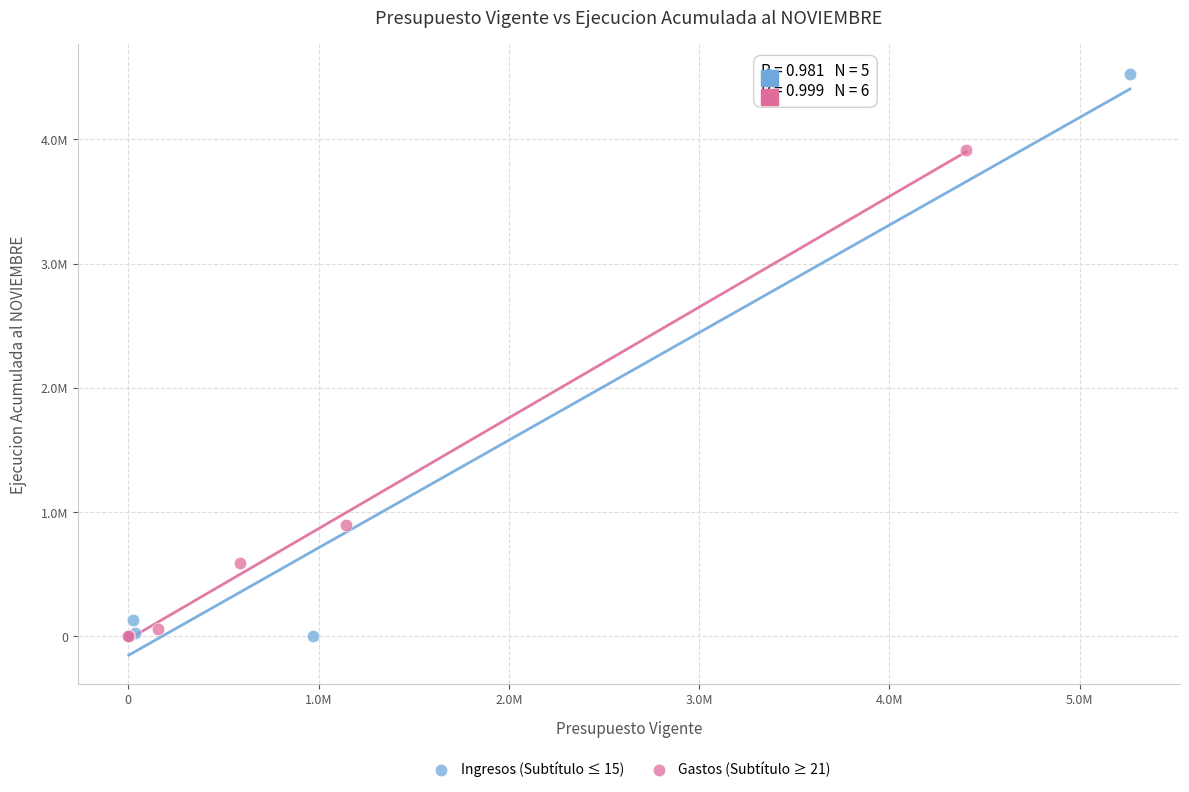

What are all the series names shown in the legend?

Ingresos (Subtítulo ≤ 15), Gastos (Subtítulo ≥ 21)